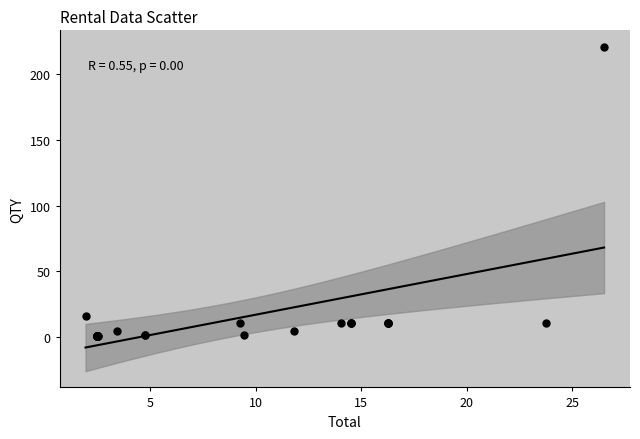

What Y value in the scatter plot is closest to 111?

16